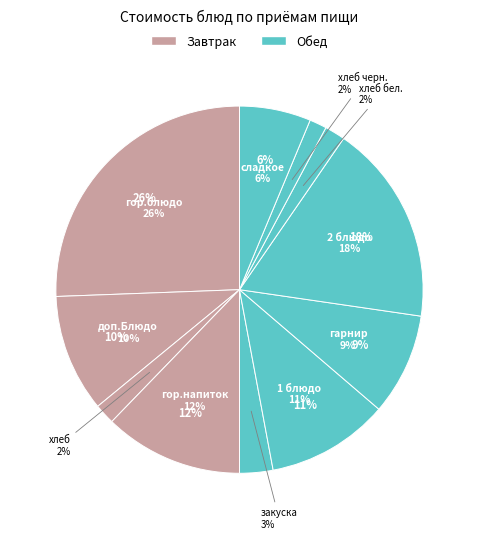

Which has a higher value, хлеб черн. (Обед) or доп. Блюдо (Завтрак)?

доп. Блюдо (Завтрак)